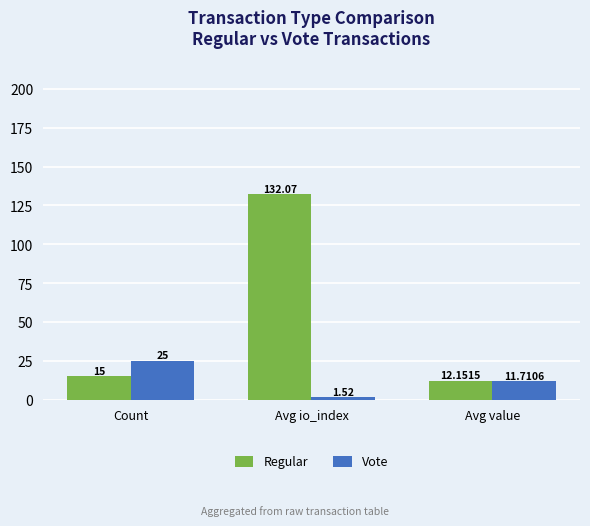

How many bars are there in each group?

2